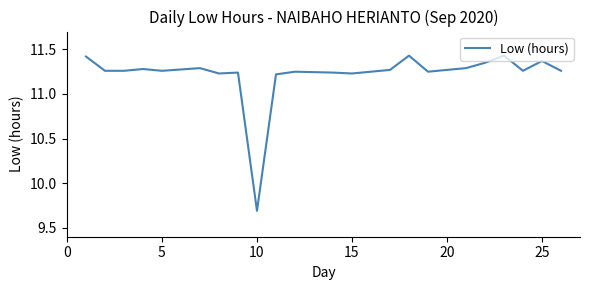

What is the difference between the maximum and minimum values?

1.7